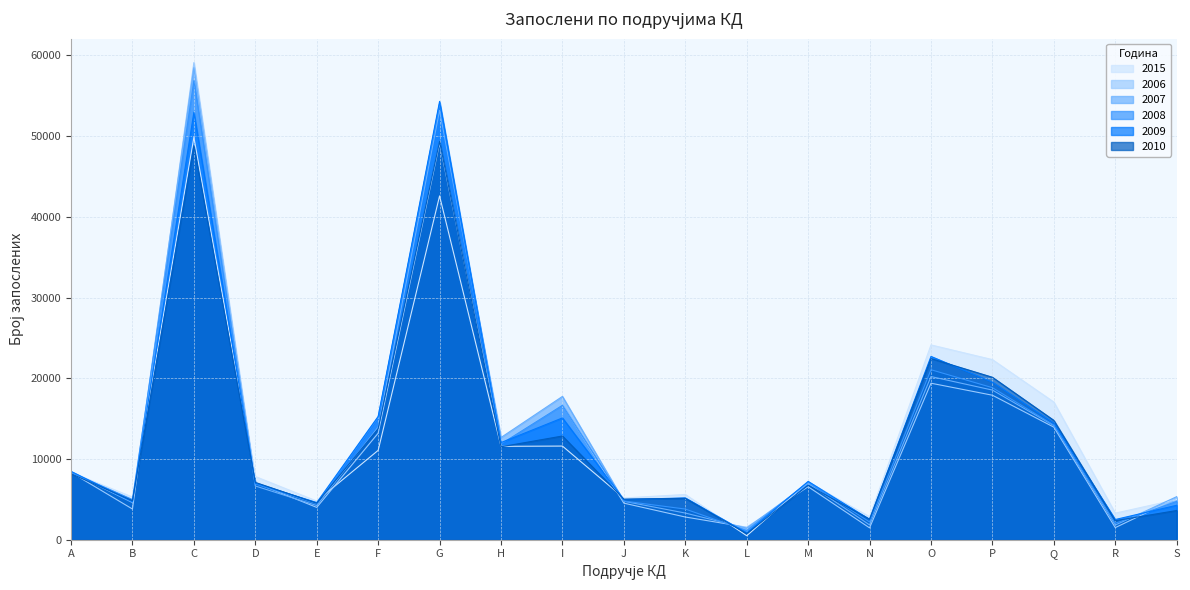

What is the sum of all 2006 values?

248139